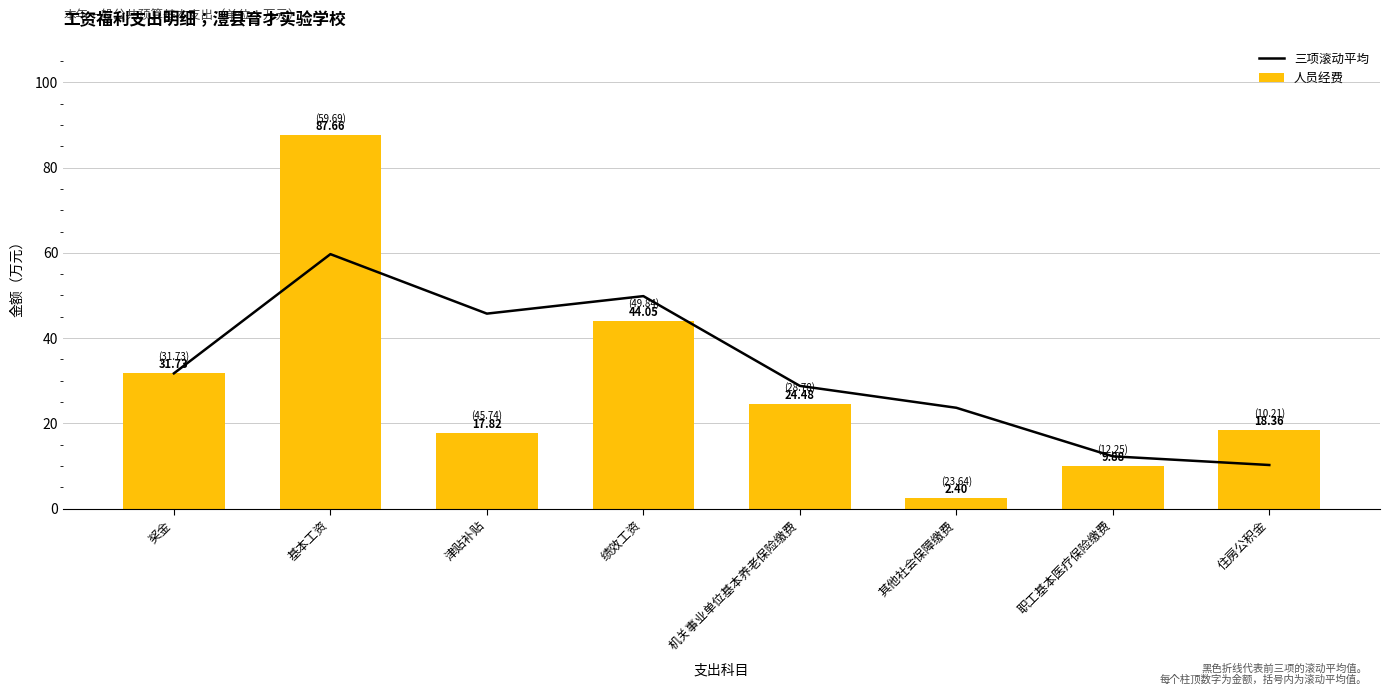

Is the value of 三项滚动平均 at 津贴补贴 greater than the value of 人员经费 at 住房公积金?

Yes